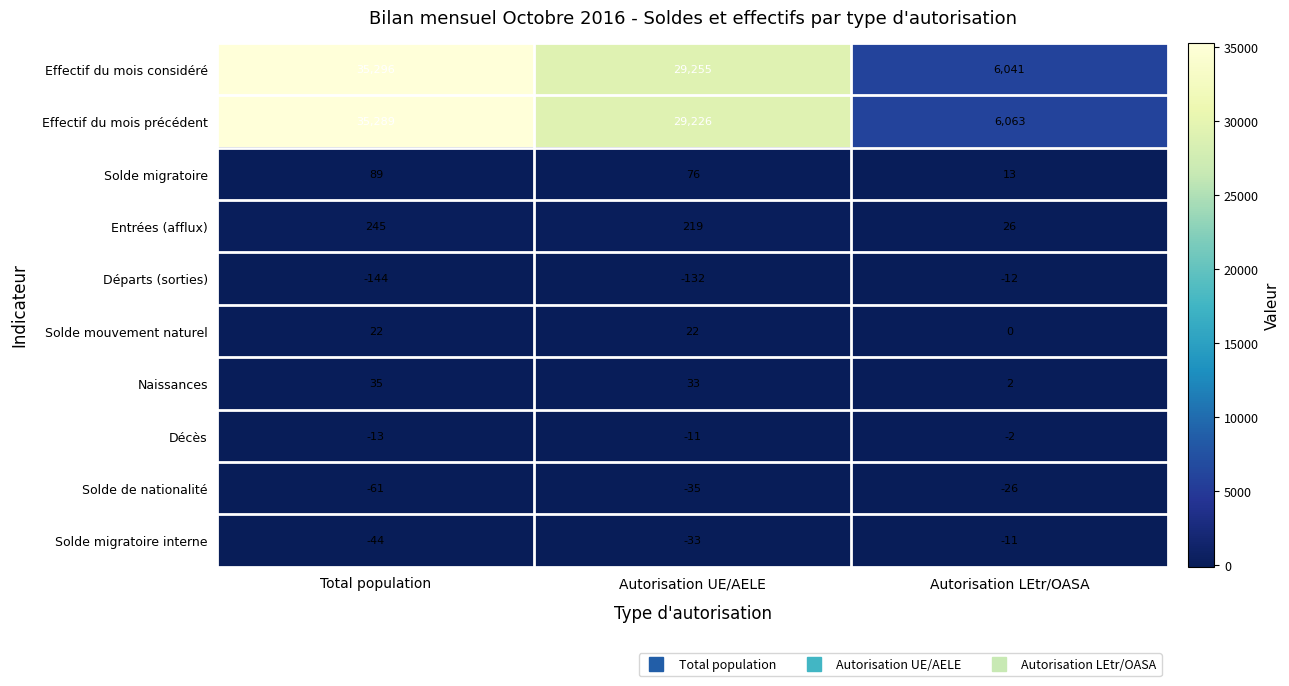

At which category is the sum across all series the highest?

Total population